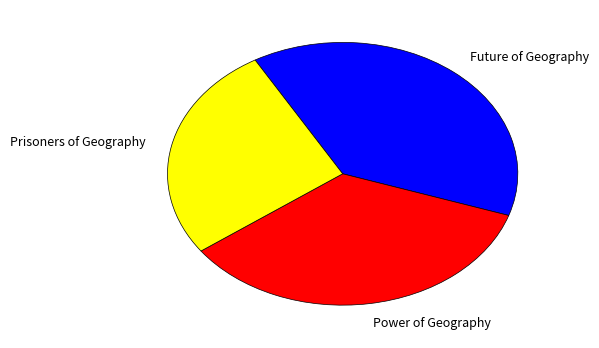

How many segments does this pie chart have?

3